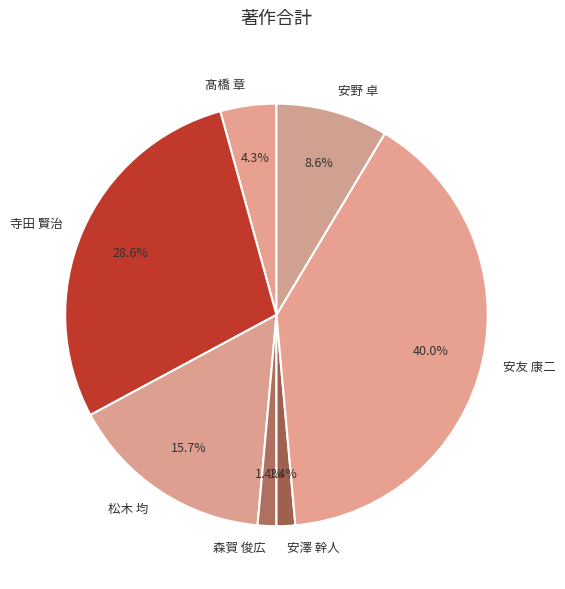

Approximately how many times larger is the value at 髙橋 章 compared to 松木 均?

0.3